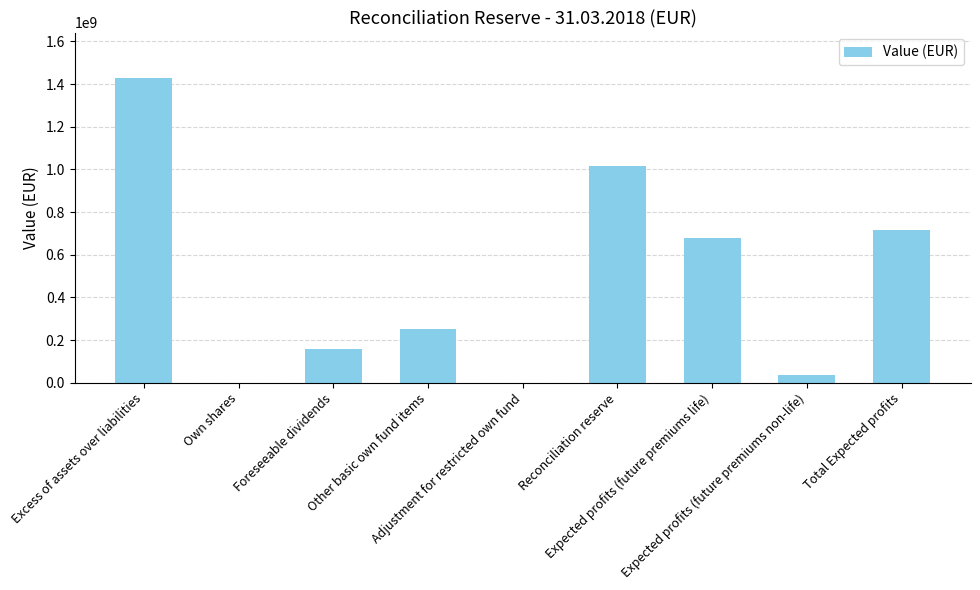

Count the number of data series in this chart.

1